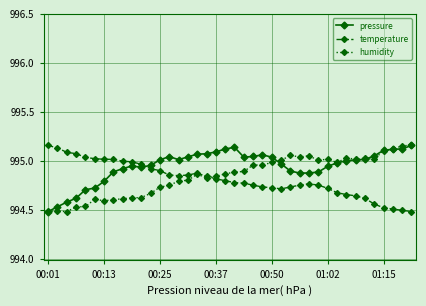

Which series has the largest total across all categories?

pressure